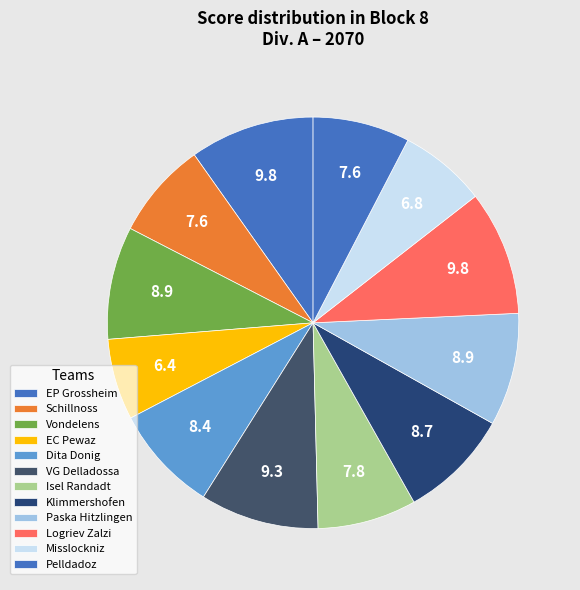

How many segments does this pie chart have?

12